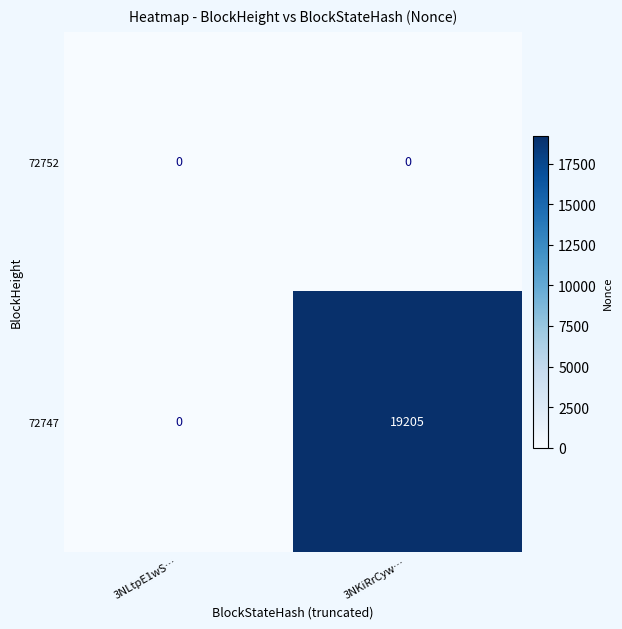

What is the spread (max minus min) of values at 3NKiRrCyw…?

19205